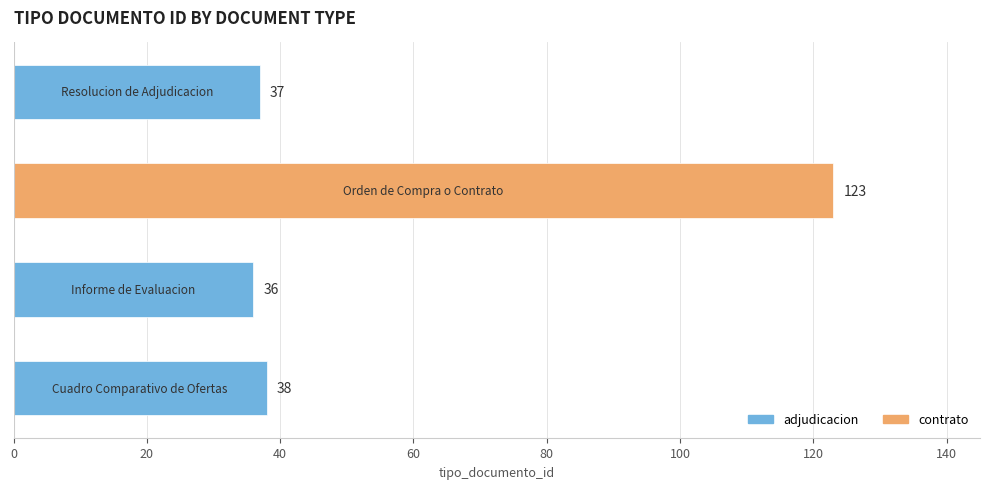

What is the sum of all values?

234